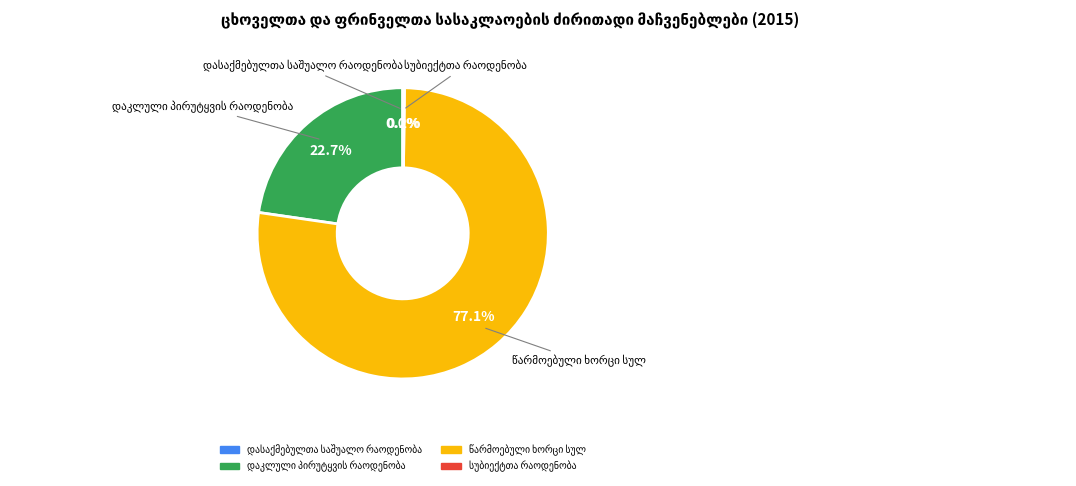

Is there a majority slice in this chart?

Yes